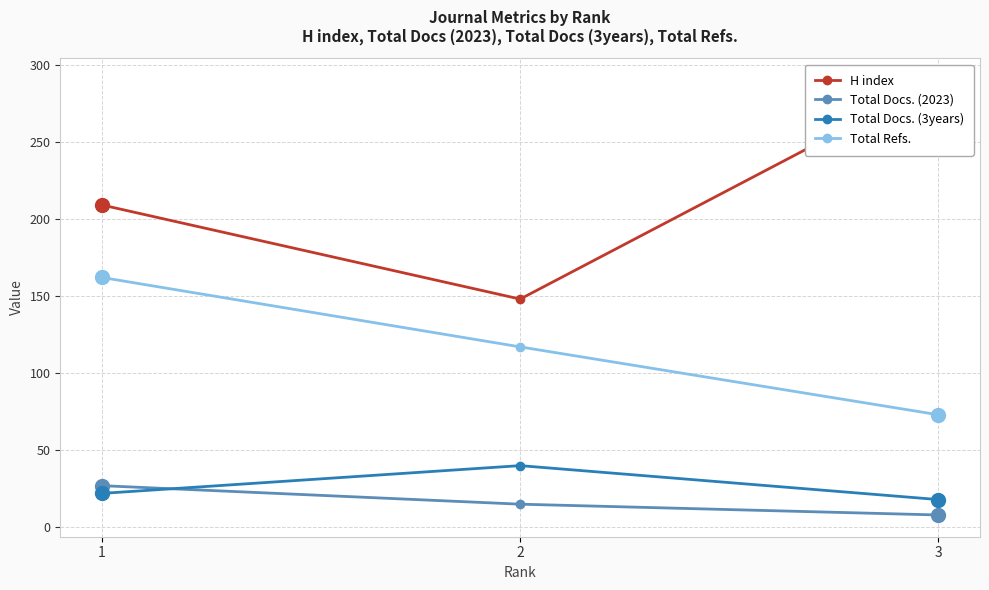

Is this an area chart (filled region under the line)?

No